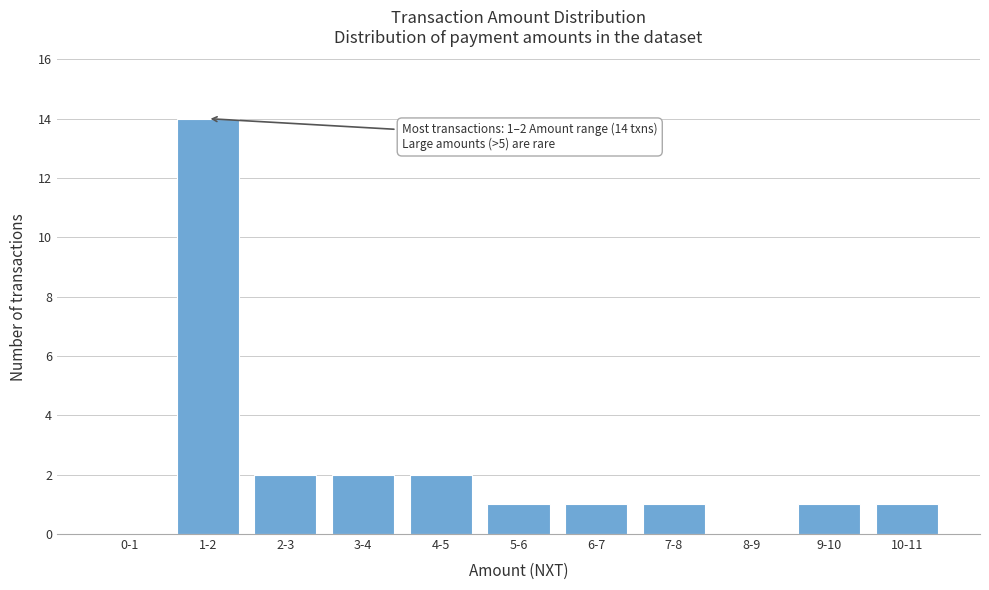

Reading right to left, extract all data points from this chart.

10-11=1	9-10=1	8-9=0	7-8=1	6-7=1	5-6=1	4-5=2	3-4=2	2-3=2	1-2=14	0-1=0